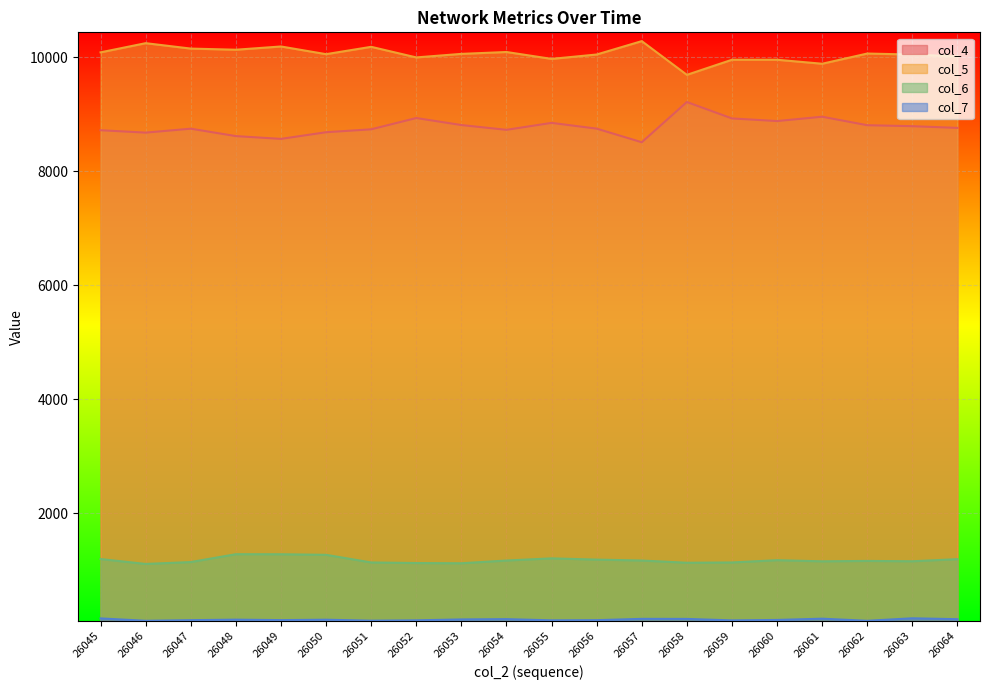

List the labels in order of col_6 value, smallest first.

26046, 26053, 26052, 26058, 26051, 26059, 26047, 26061, 26063, 26062, 26054, 26057, 26060, 26056, 26064, 26045, 26055, 26050, 26049, 26048